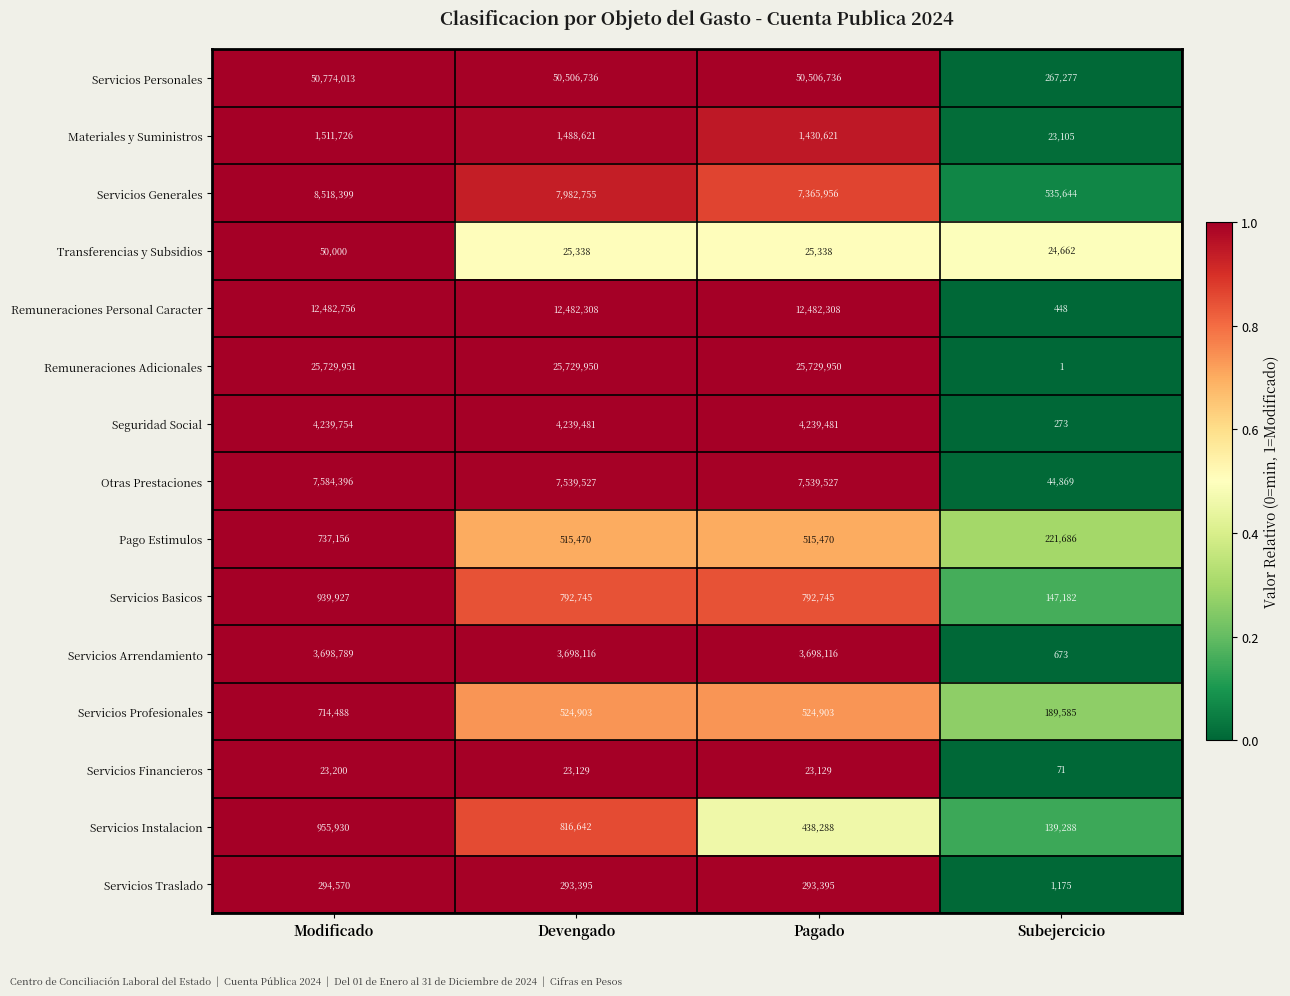

The Transferencias y Subsidios series shows 14031 at Subejercicio. True or false?

False